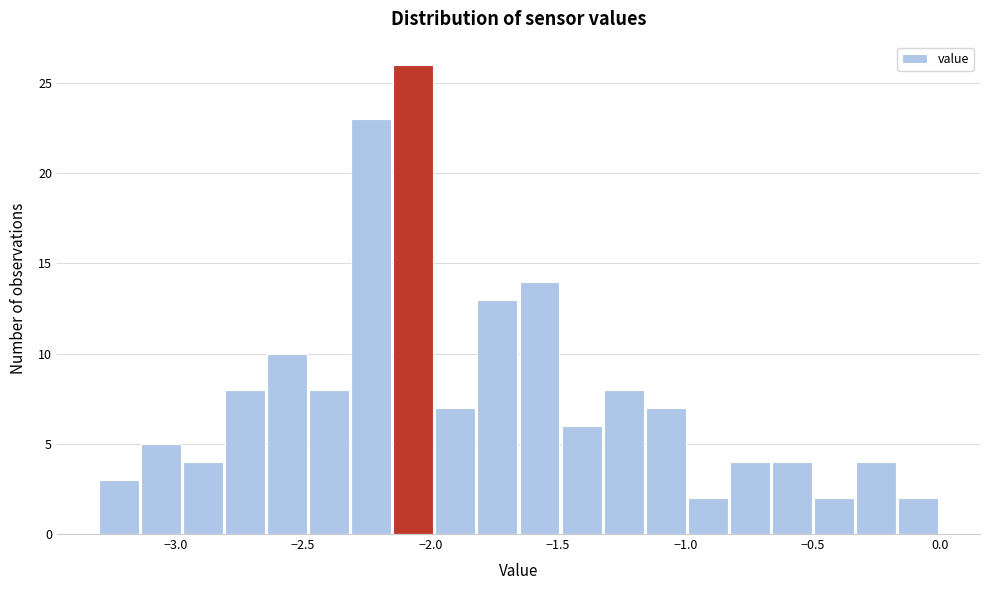

Read against the x-axis, roughly where is the centre of the tallest bar?

-2.05